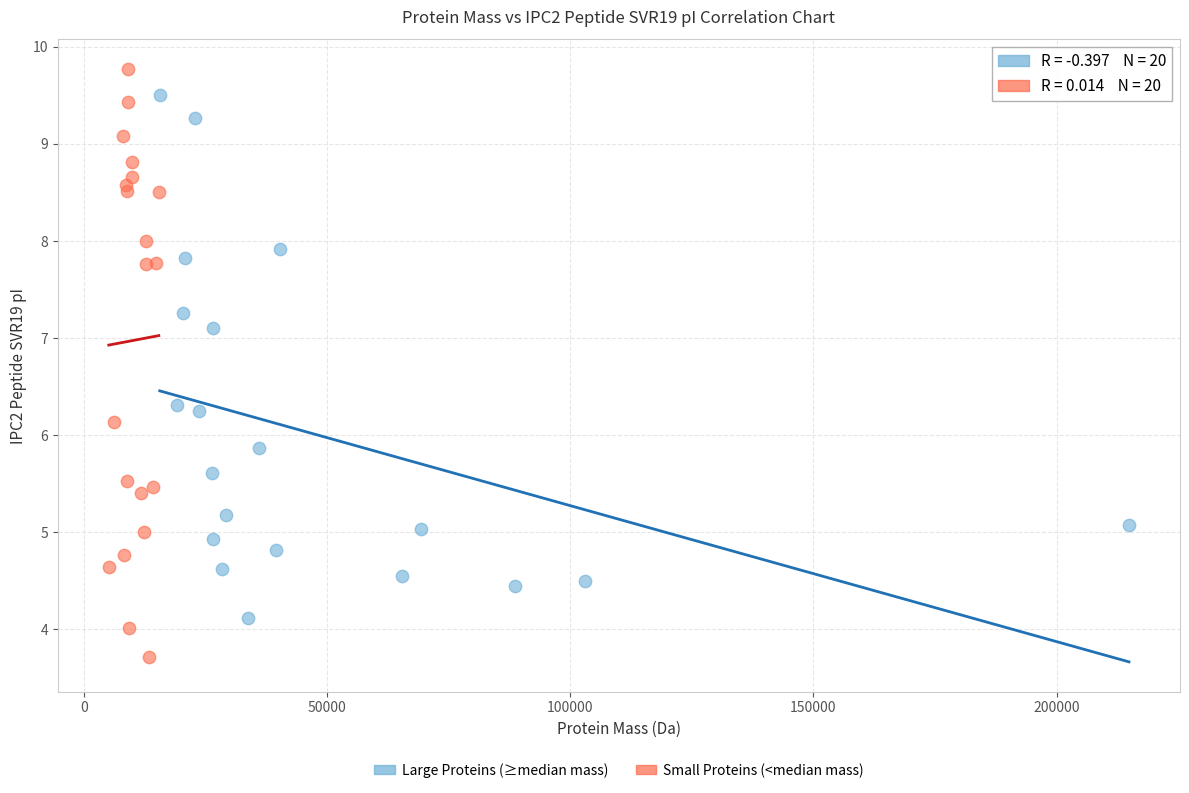

Which series reaches the minimum Y coordinate?

Small Proteins (<median mass)